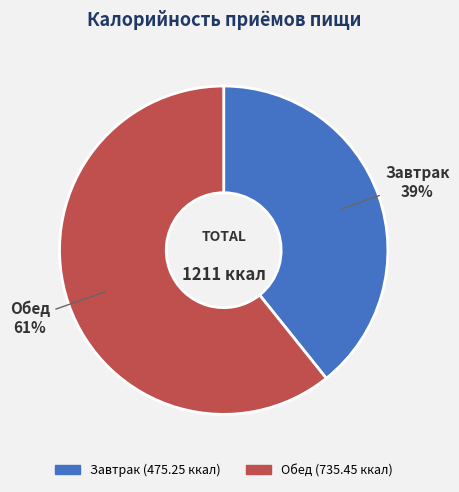

Is the sum of Обед and Завтрак greater than half?

Yes